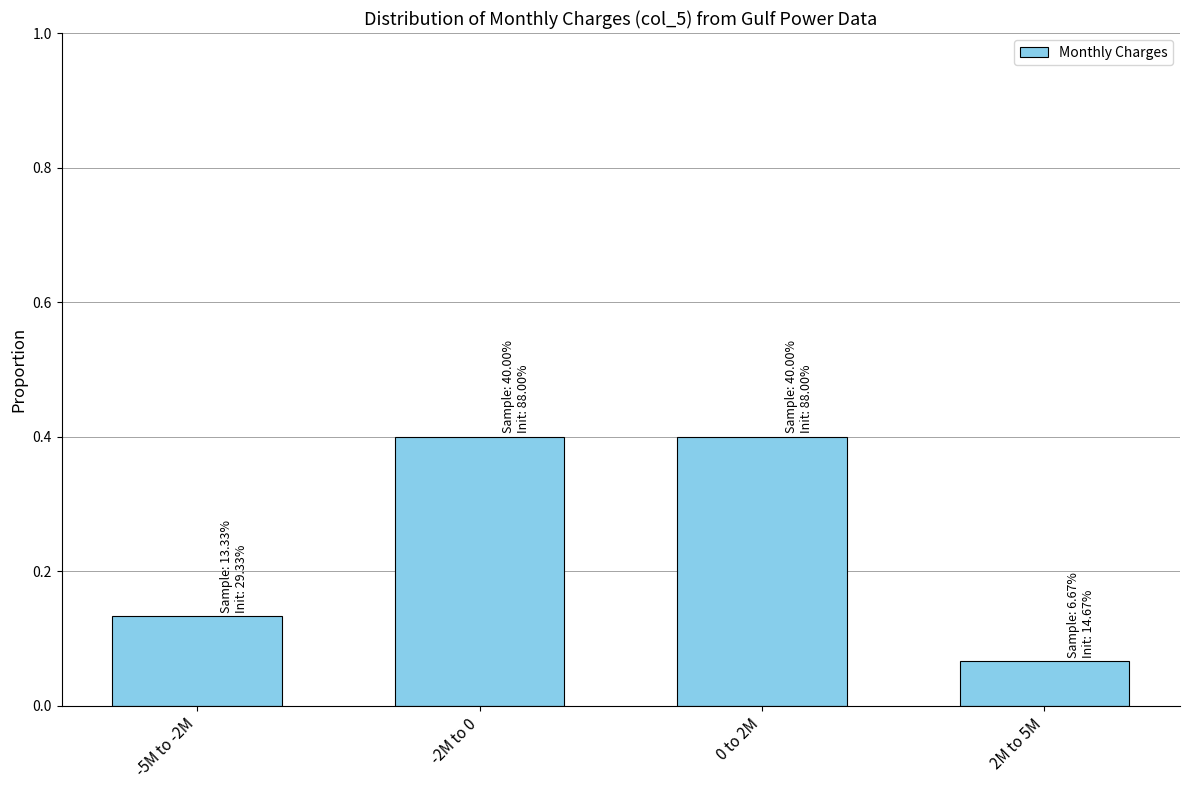

True or false: the data shows 0.4 at -2M to 0.

True